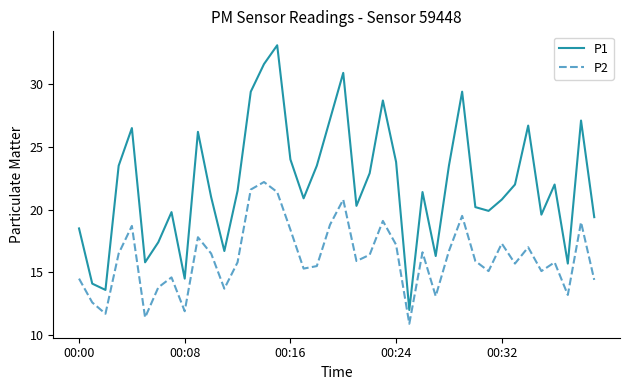

Rank the series by their average value, from lowest to highest.

P2, P1